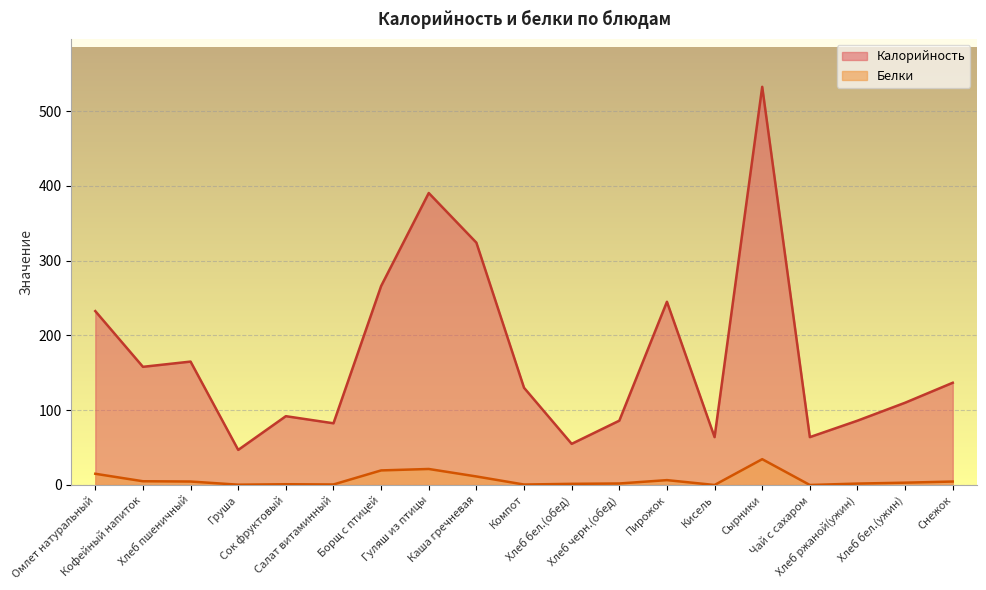

Reading left to right, list all the values displayed in this chart.

Калорийность: 232.5	158.0	165.0	46.9	92.0	82.5	266.0	390.4	324.0	130.0	55.0	86.0	245.0	64.0	532.4	64.0	86.0	110.0	136.7
Белки: 15.0	5.0	4.6	0.4	1.0	0.7	19.5	21.4	11.4	0.6	1.5	2.0	6.5	0.0	34.5	0.0	1.9	3.1	4.6